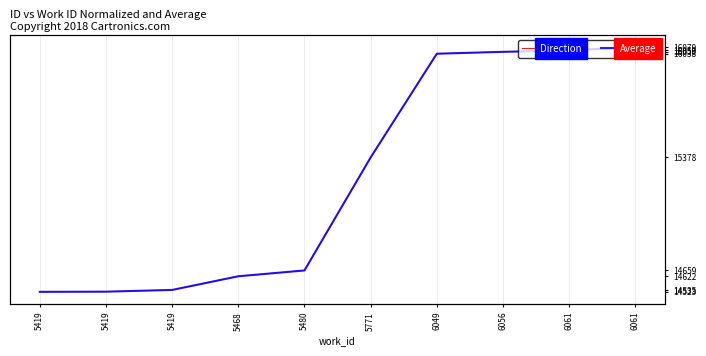

Reading left to right, what are all the values shown in this chart?

Direction: 14523	14524	14535	14622	14659	15378	16038	16050	16059	16079
Average: 14523	14524	14535	14622	14659	15378	16038	16050	16059	16079